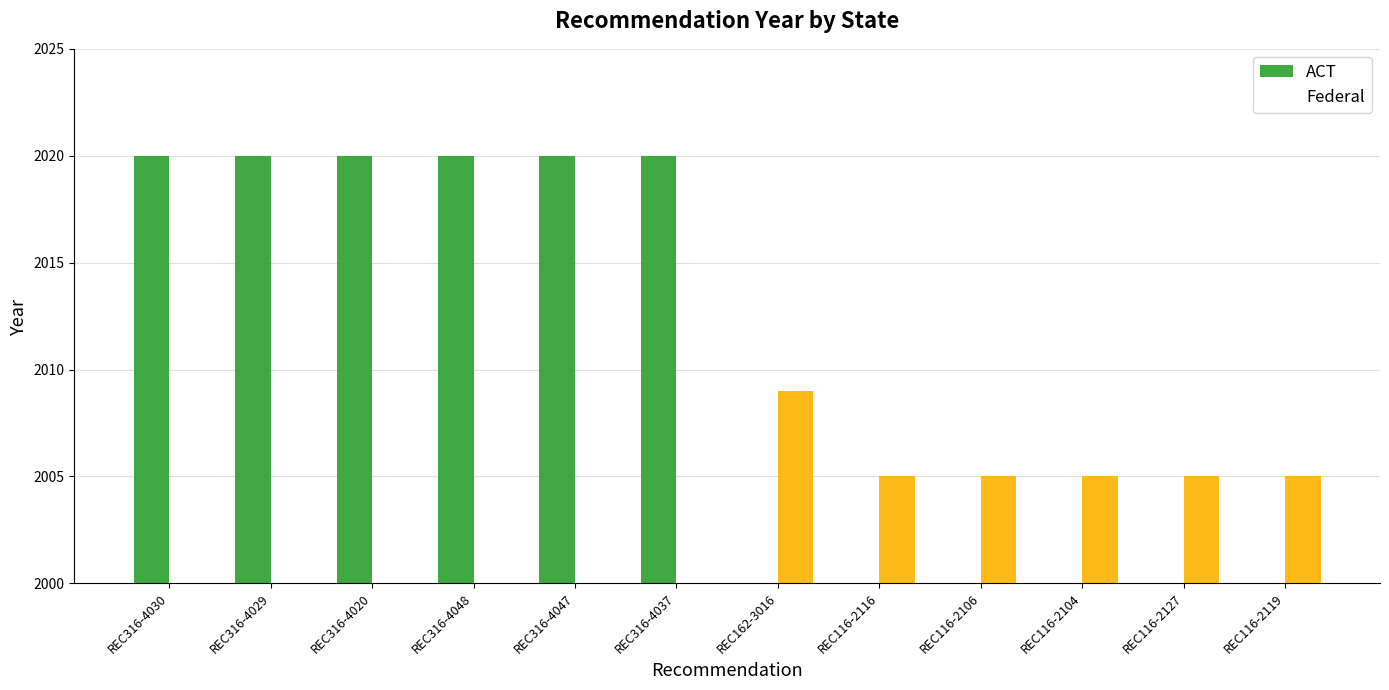

Reading right to left, transcribe all the data shown in this chart.

ACT: 0	0	0	0	0	0	2020	2020	2020	2020	2020	2020
Federal: 2005	2005	2005	2005	2005	2009	0	0	0	0	0	0